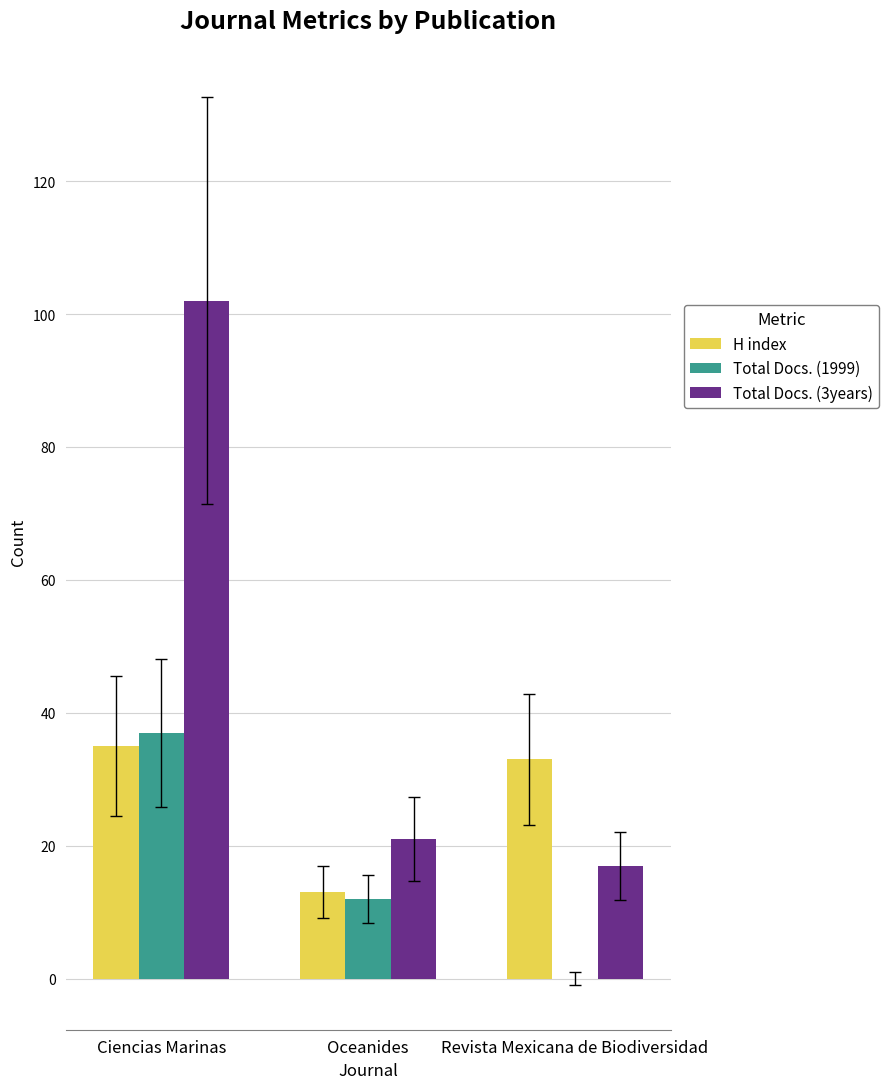

How many groups of bars are there?

3